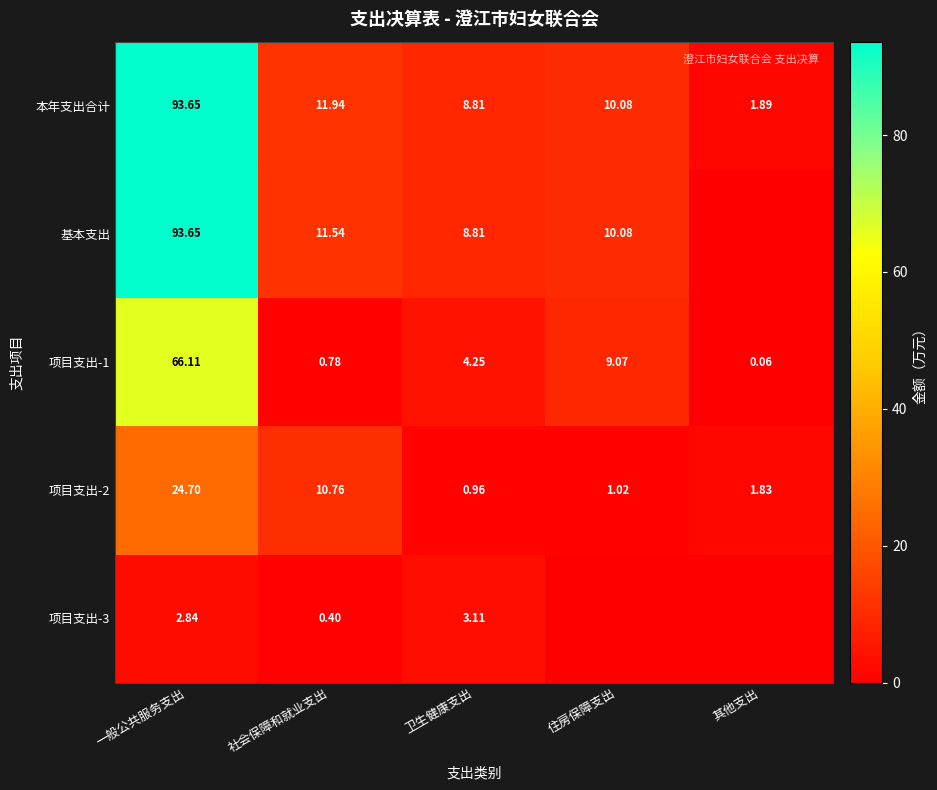

Is the value of 本年支出合计 at 社会保障和就业支出 greater than the value of 项目支出-1 at 卫生健康支出?

Yes